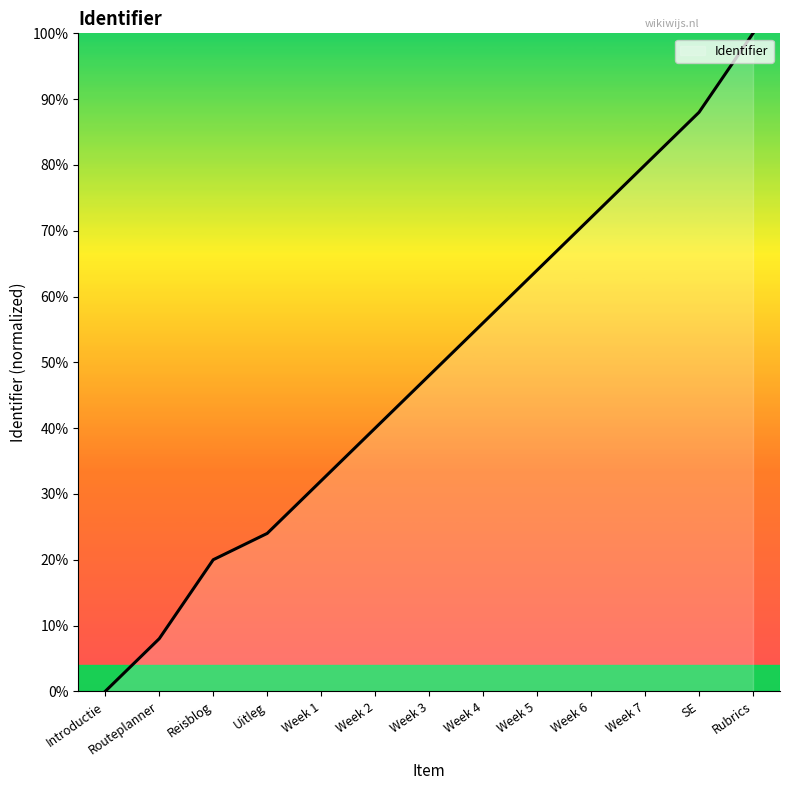

Reading left to right, extract all data points from this chart.

0.0	8.0	20.0	24.0	32.0	40.0	48.0	56.0	64.0	72.0	80.0	88.0	100.0